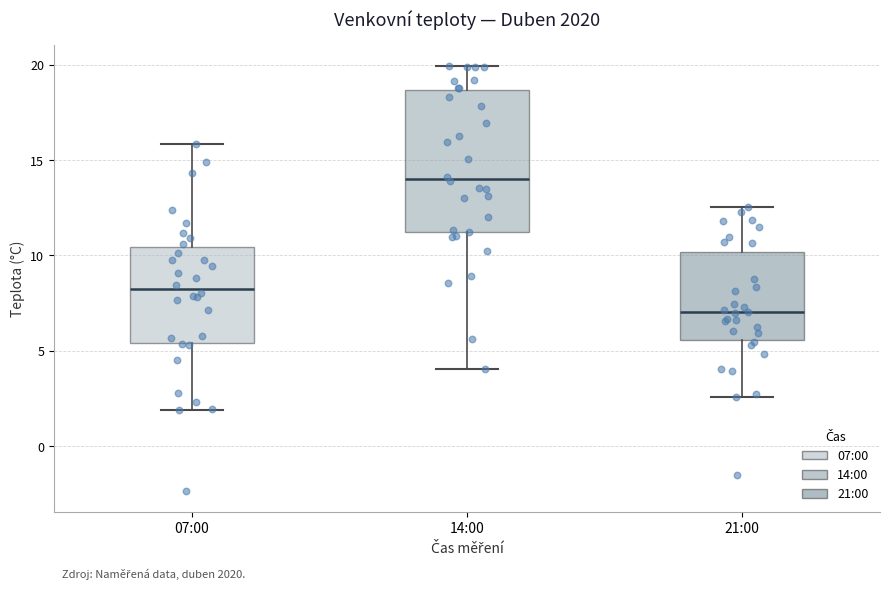

Reading left to right, read every box against the y-axis: the position of its median line, the range the box covers, and the ends of its whiskers. The values are not printed on the chart, so give them approximately, as read against the axis.

07:00: median 8.0, box 5.5 to 10.5, whiskers 2.0 to 16.0
14:00: median 14.0, box 11.5 to 18.5, whiskers 4.0 to 20.0
21:00: median 7.0, box 5.5 to 10.0, whiskers 2.5 to 12.5